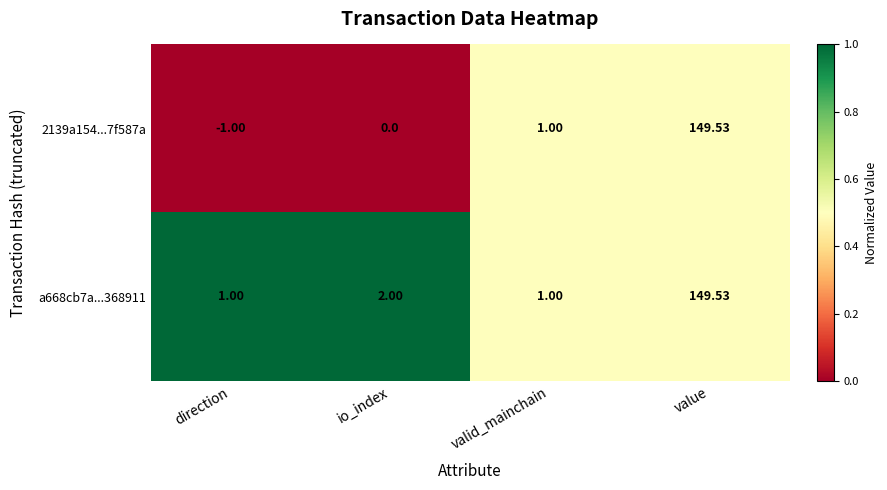

At how many categories does at least one series exceed 0?

4